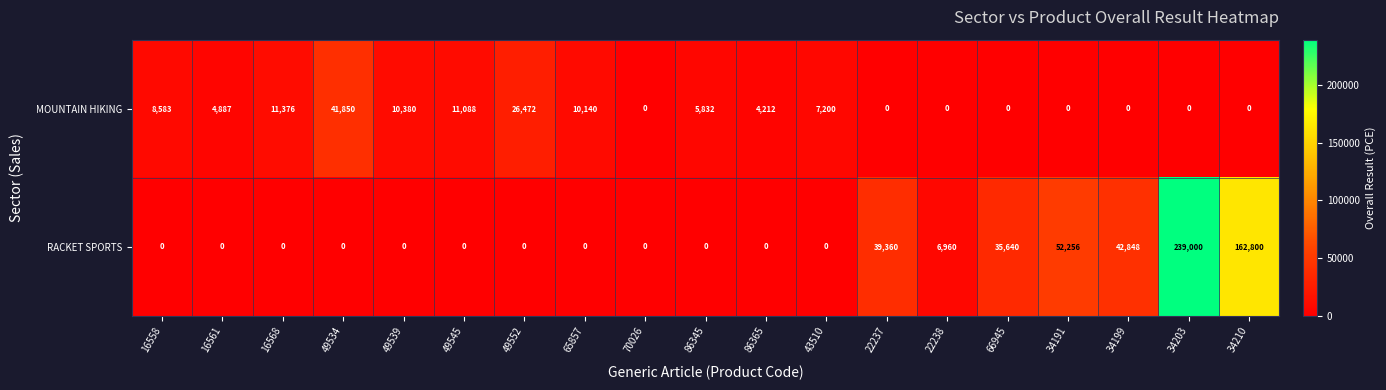

Count the number of categories in the chart.

19